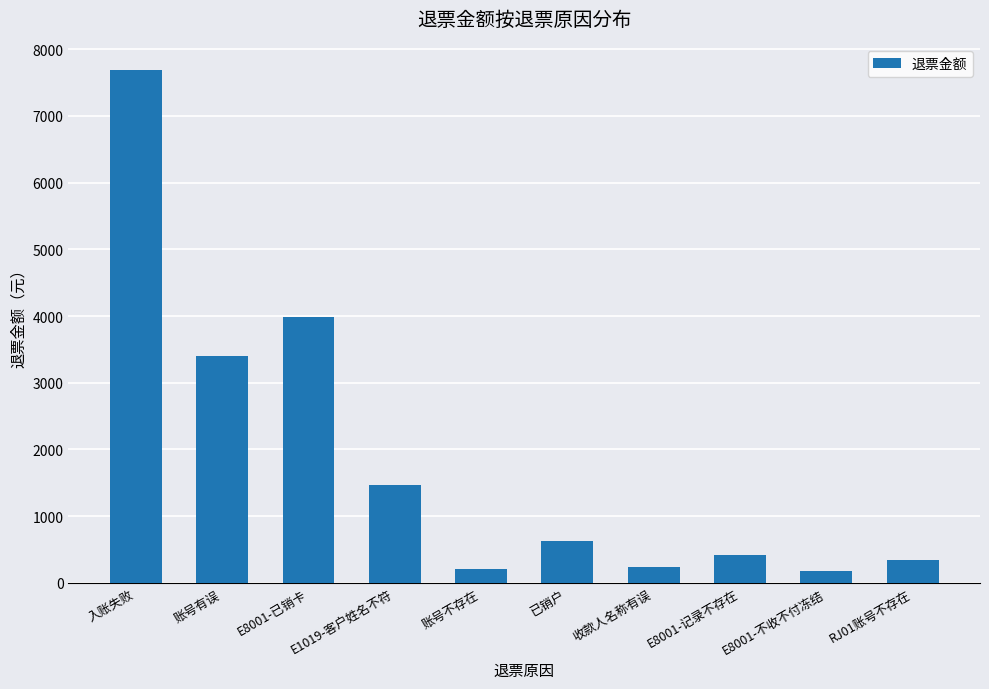

What is the minimum value shown in the chart?

175.0